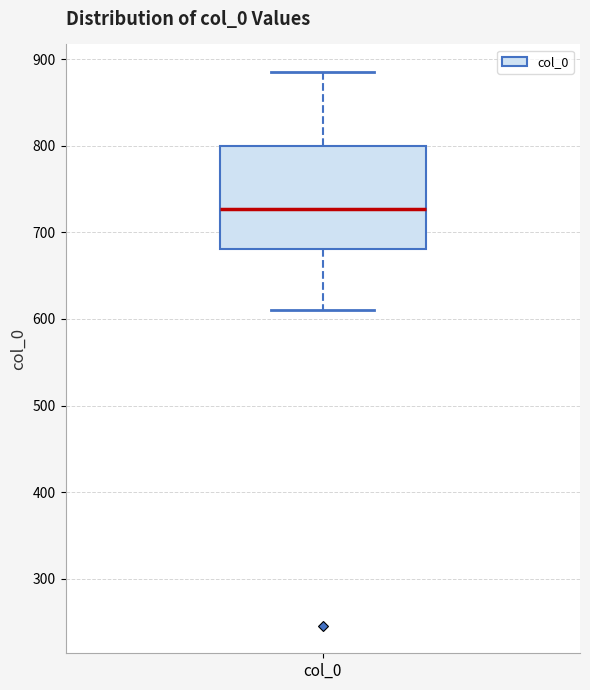

Where does the median line of the box for col_0 sit on the y-axis? The values are not printed on the chart, so give them approximately, as read against the axis.

730